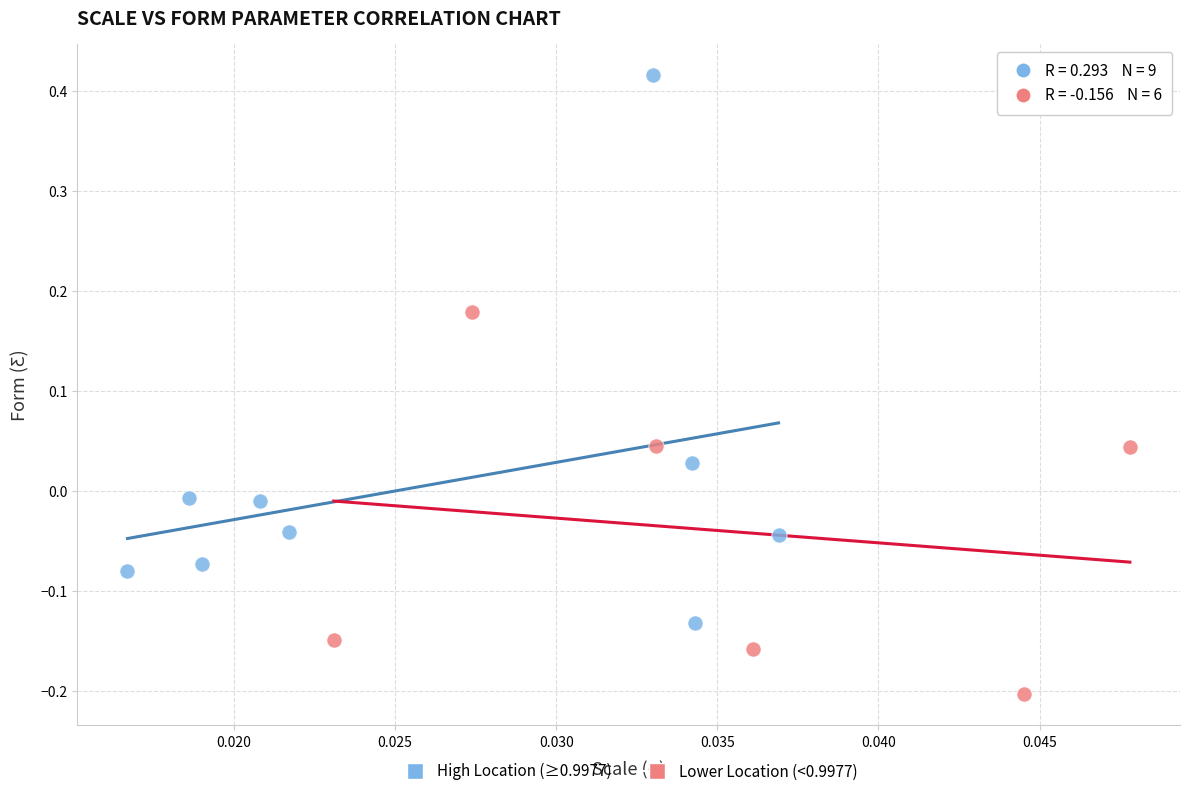

What are all the series names shown in the legend?

High Location (≥0.9977), Lower Location (<0.9977)